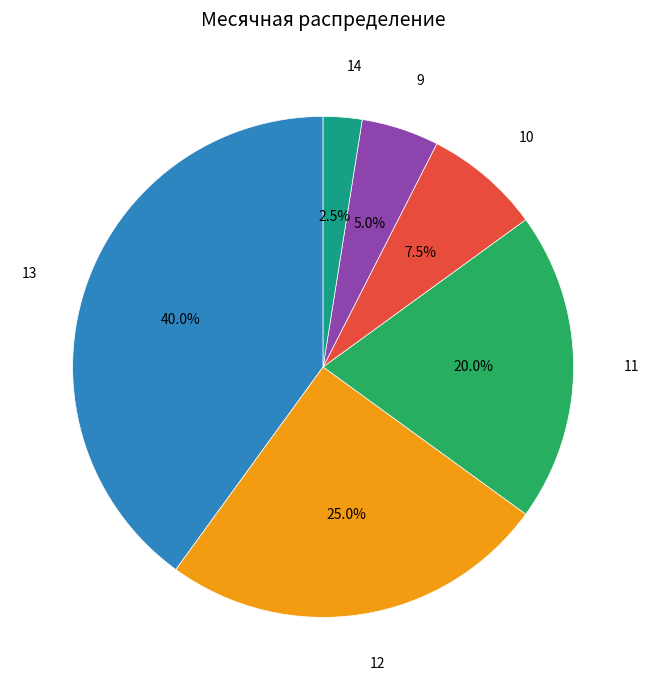

Does any single category account for the majority?

No